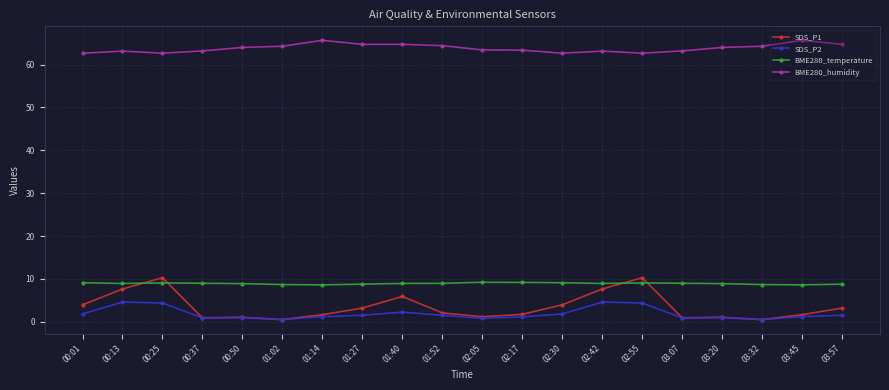

Which series has the largest total across all categories?

BME280_humidity